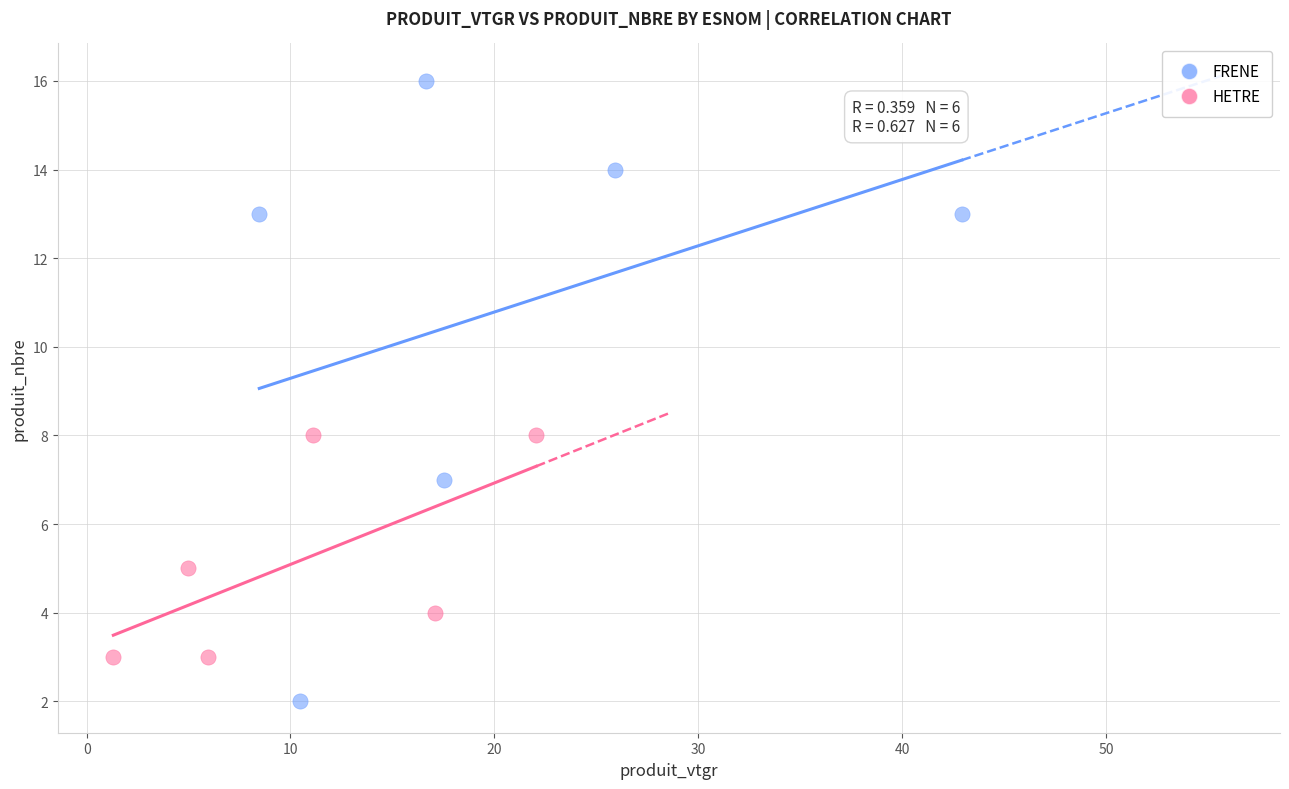

Which series reaches the minimum Y coordinate?

FRENE